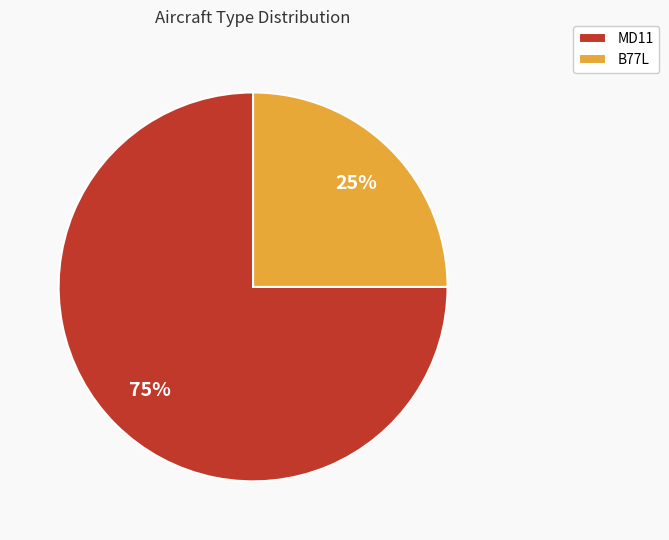

Is it true that MD11 is 75% of the pie?

True